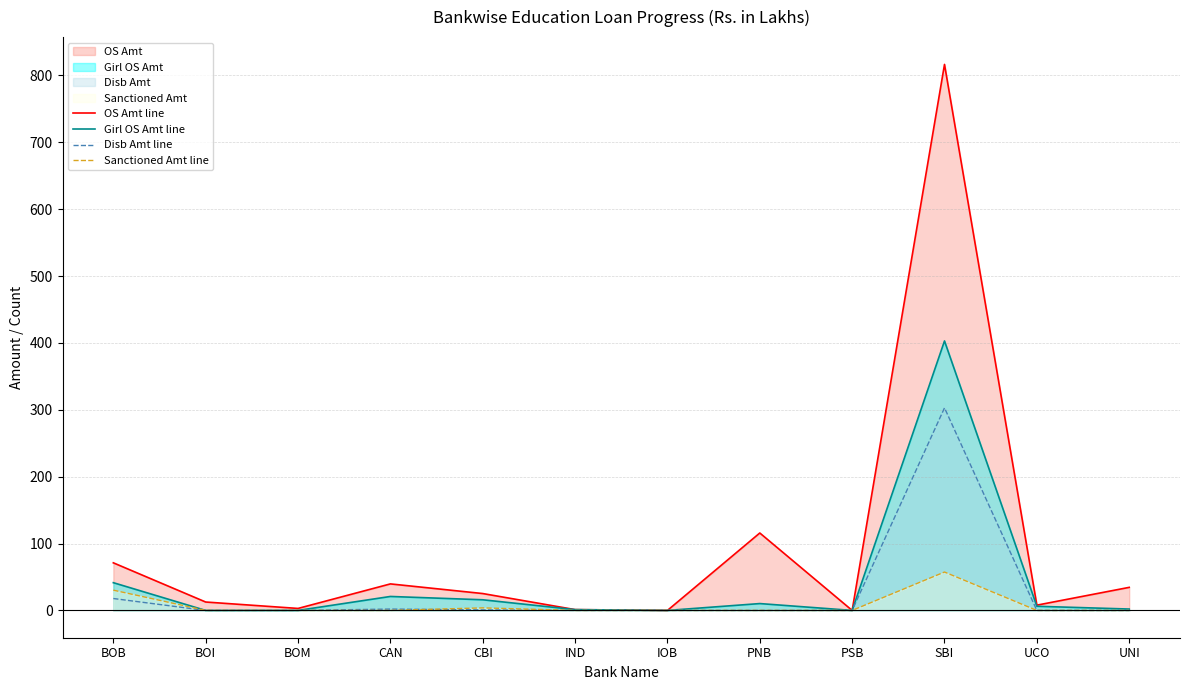

Between BOM and IND, which is larger?

BOM